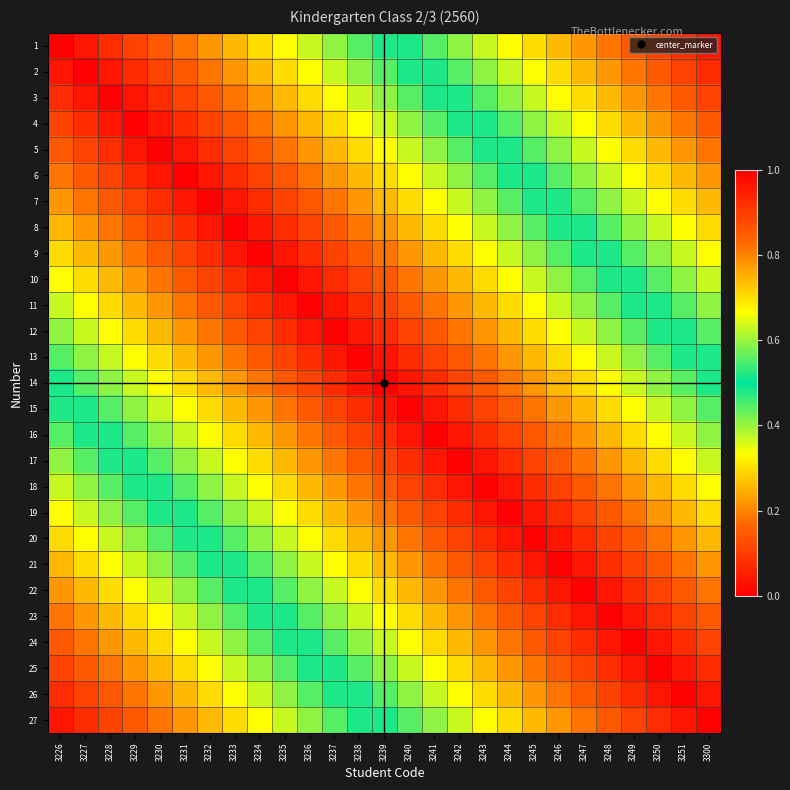

How many categories are shown in the chart?

27